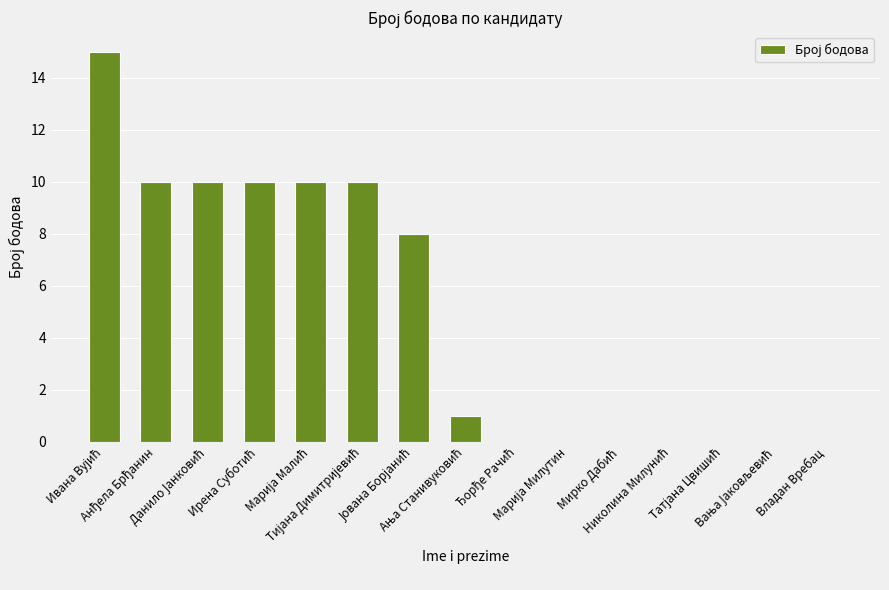

What is the maximum value shown in the chart?

15